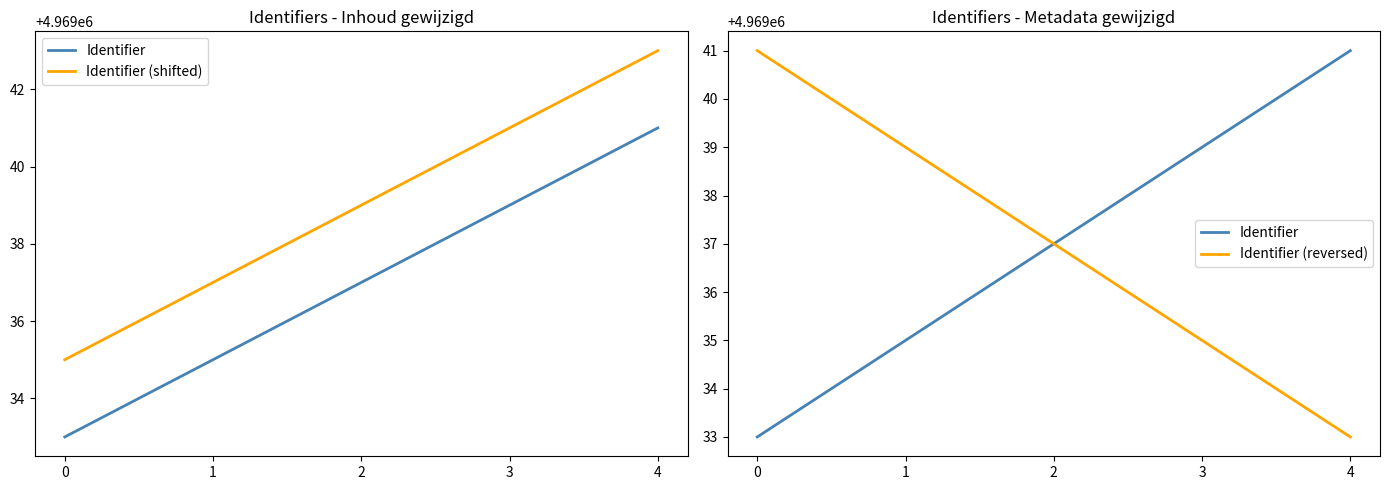

What is the average value of the Identifier (reversed) series?

4969037